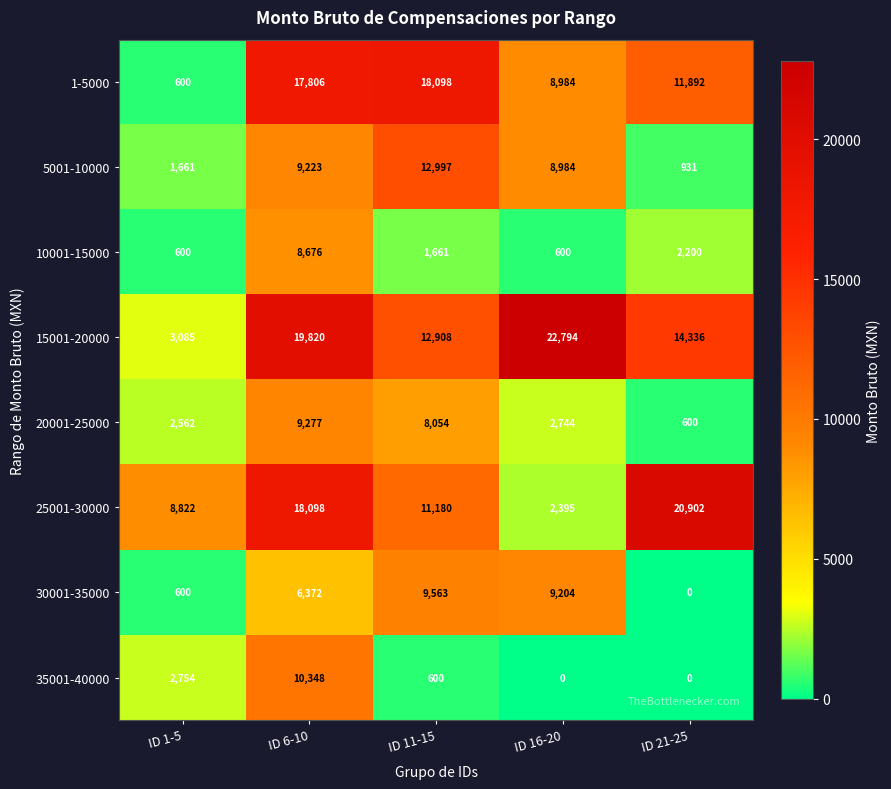

Which series changed the most between ID 11-15 and ID 16-20?

15001-20000